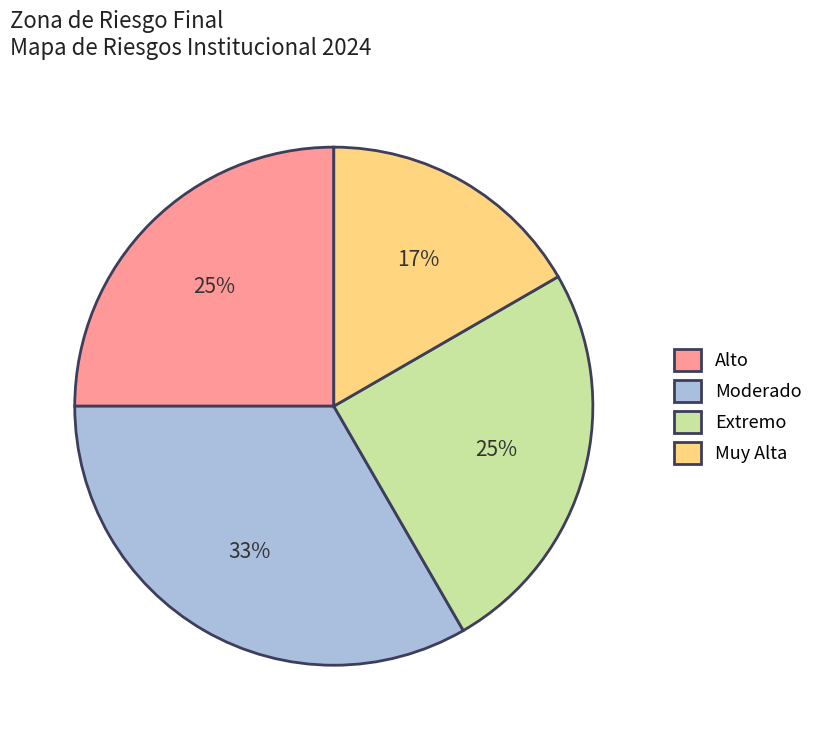

Combined, do Extremo and Moderado account for over 50%?

Yes